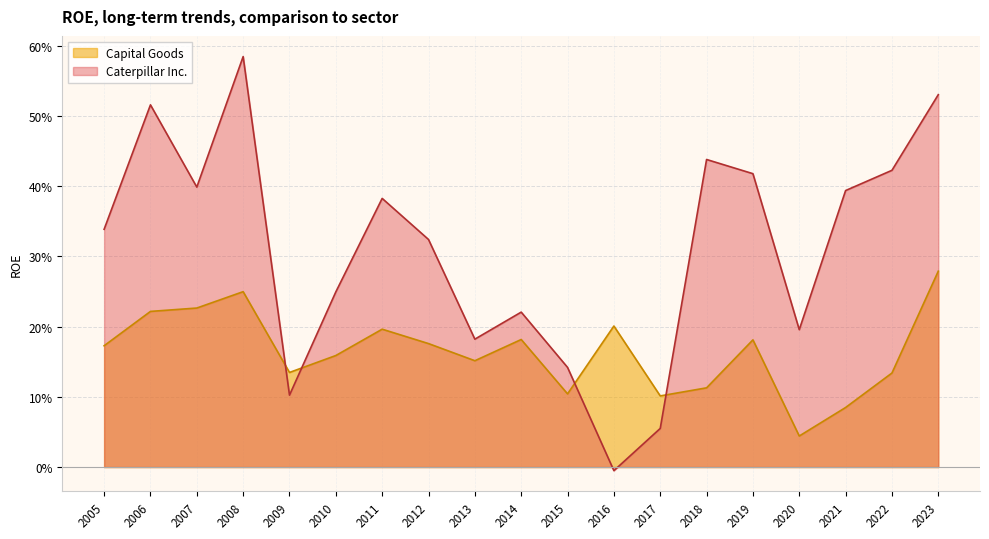

What is the sum of all Capital Goods values?

3.1